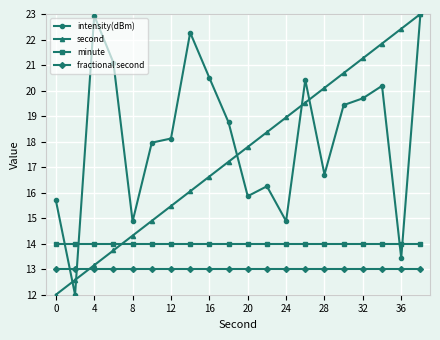

True or false: second has more than 0 points higher than both neighbors.

False